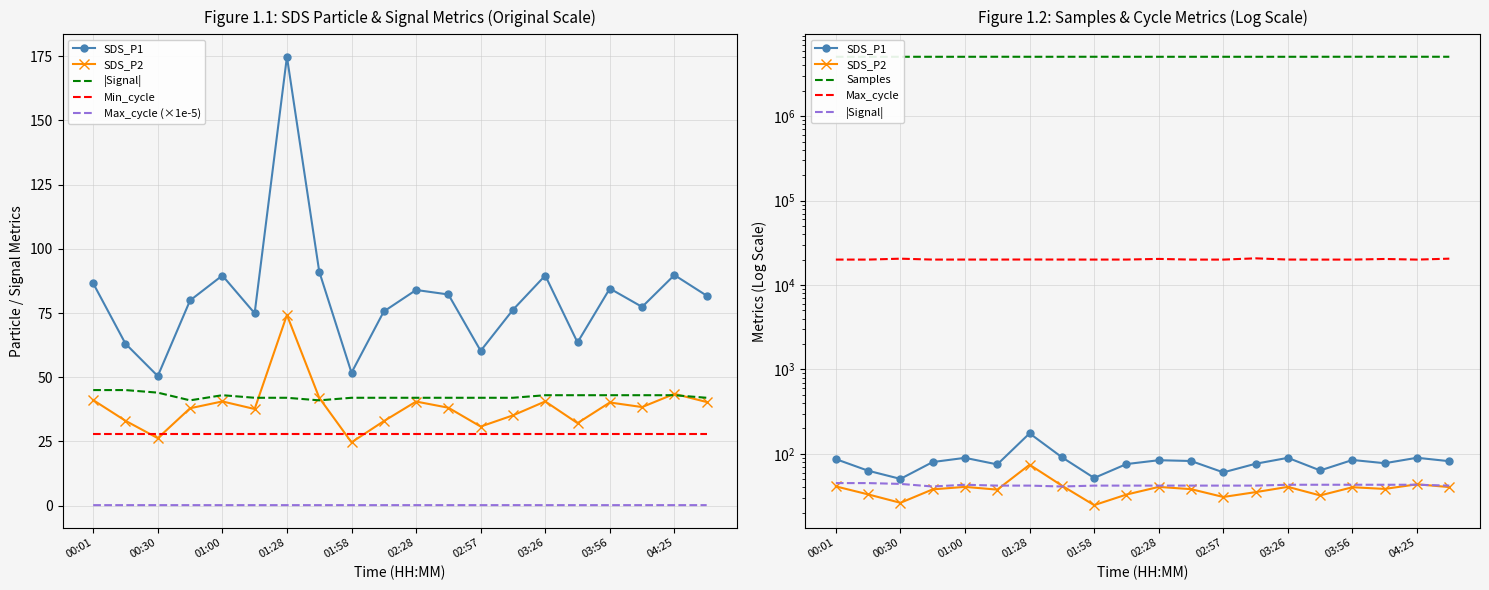

Between 04:10 and 03:12, which is larger?

04:10